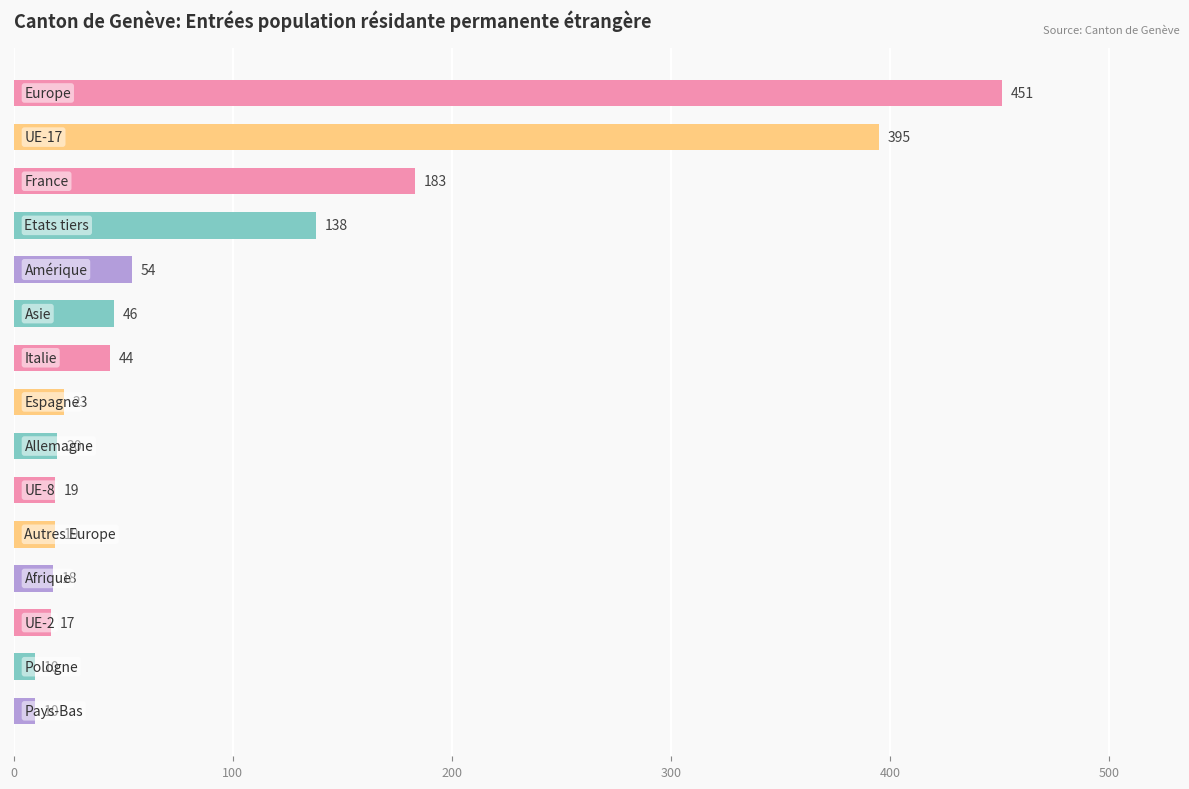

How many data points are less than 23?

7